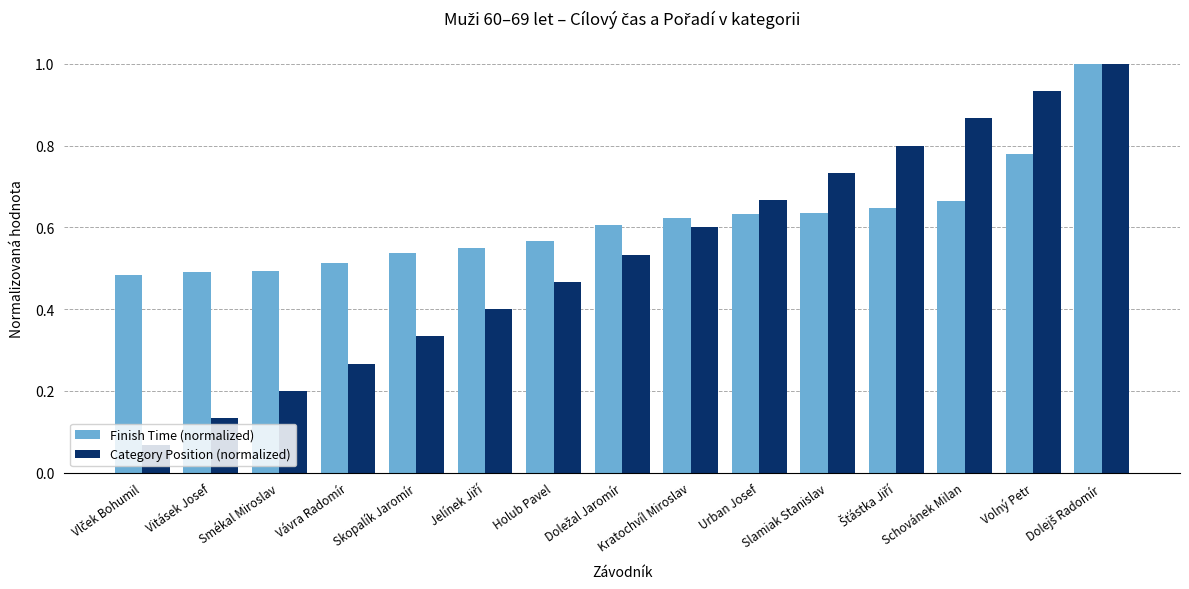

Rank the series at Schovánek Milan from highest to lowest value.

Category Position (normalized), Finish Time (normalized)